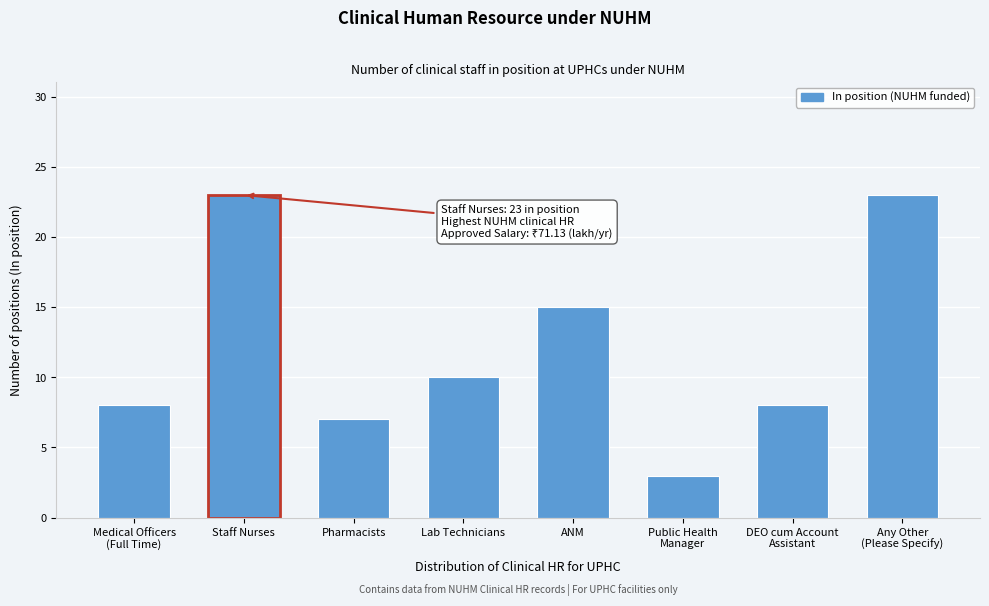

Reading right to left, list all the values displayed in this chart.

23	8	3	15	10	7	23	8